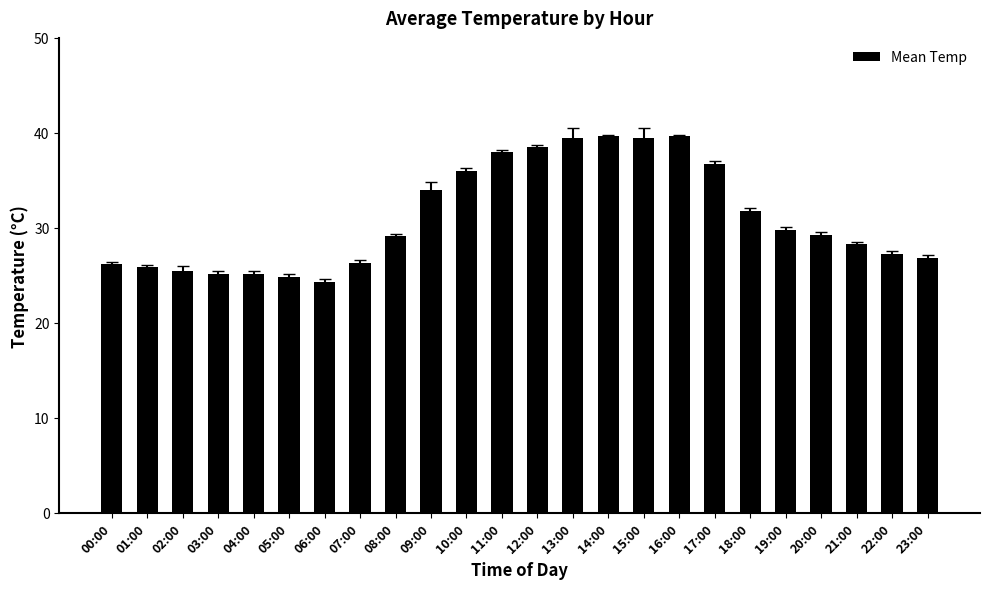

How many data points does each series have?

24